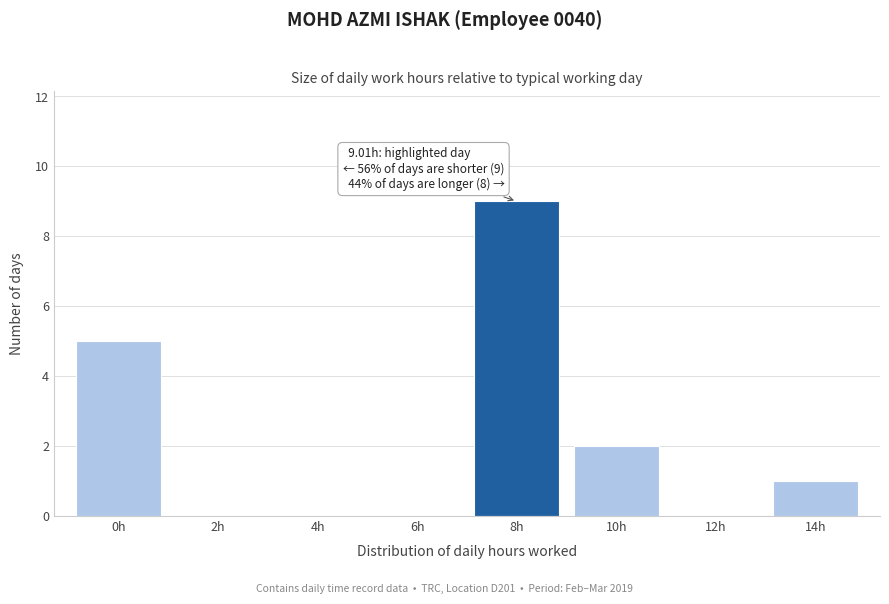

Reading left to right, transcribe all the data shown in this chart.

0h=5	2h=0	4h=0	6h=0	8h=9	10h=2	12h=0	14h=1